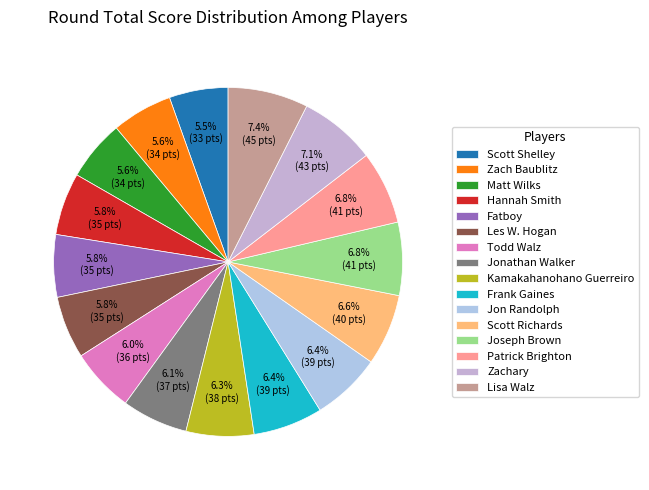

Is there a majority slice in this chart?

No